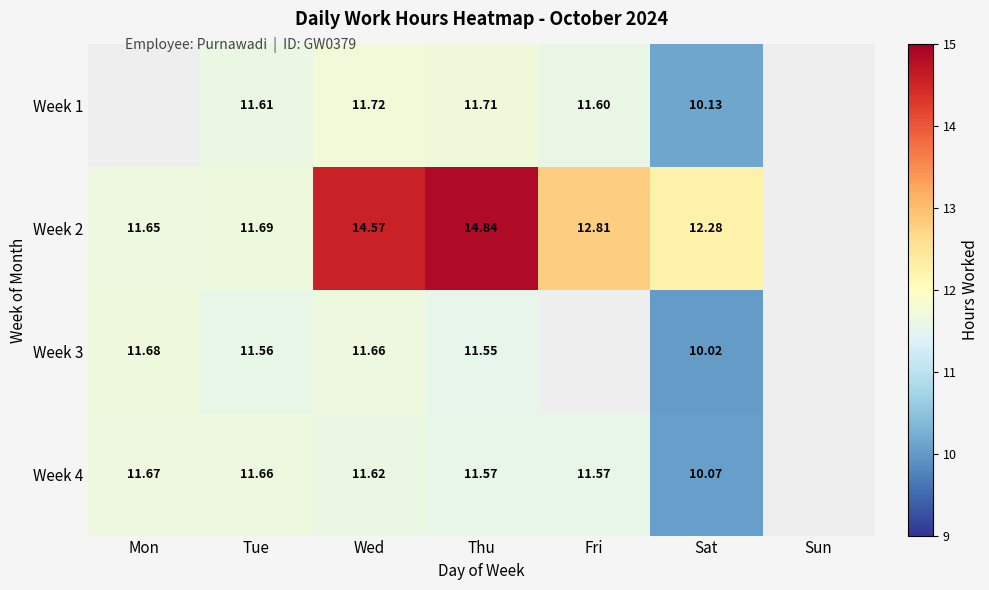

Is the value of Week 4 at Fri greater than the value of Week 2 at Tue?

No